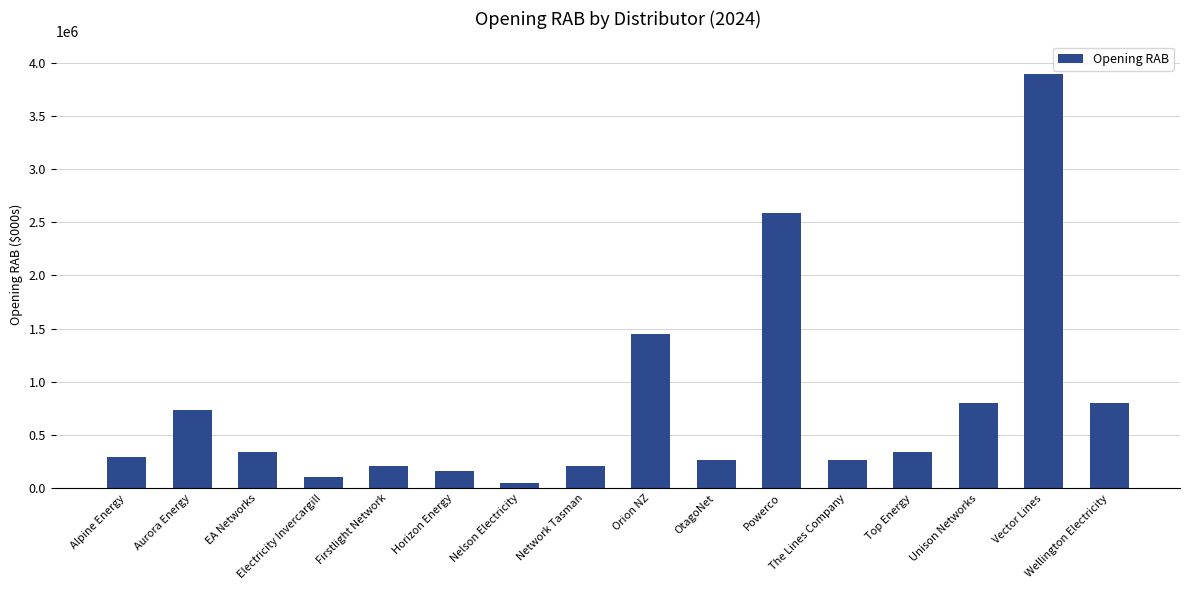

What is the approximate value at EA Networks?

343290.0